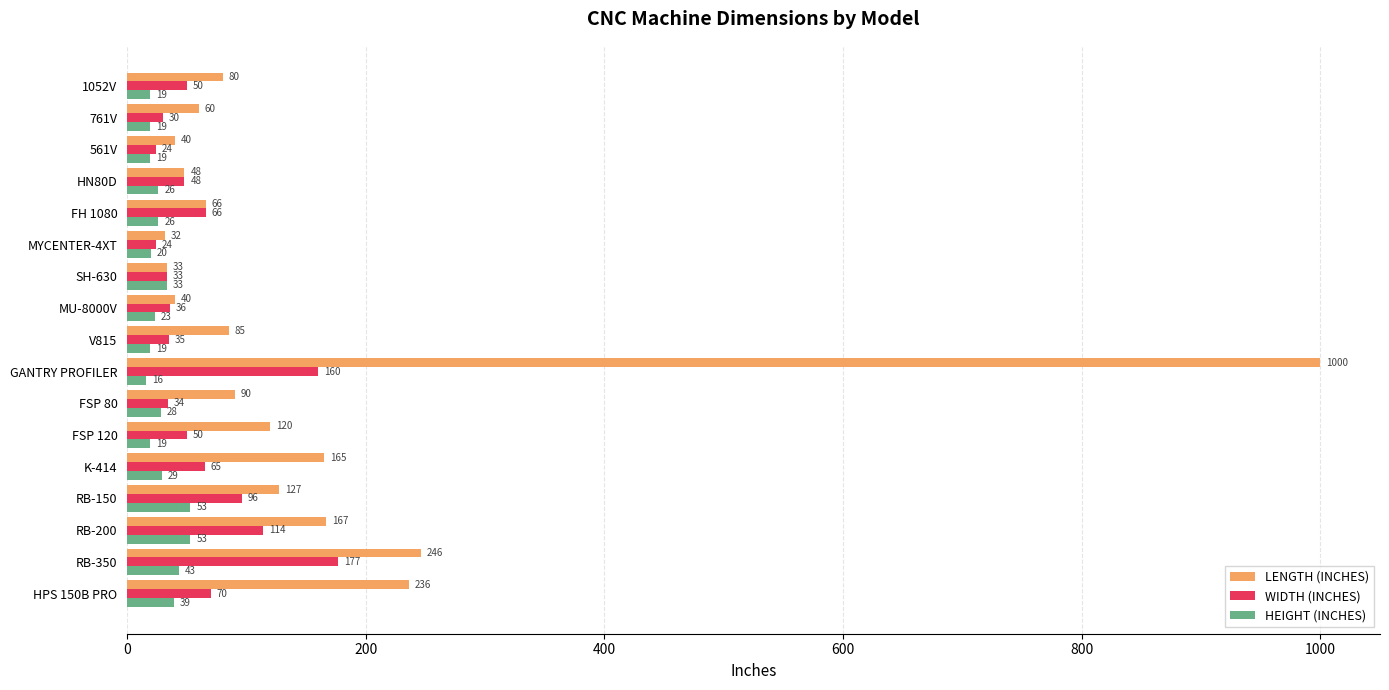

List the series in order of their peak value, lowest first.

HEIGHT (INCHES), WIDTH (INCHES), LENGTH (INCHES)